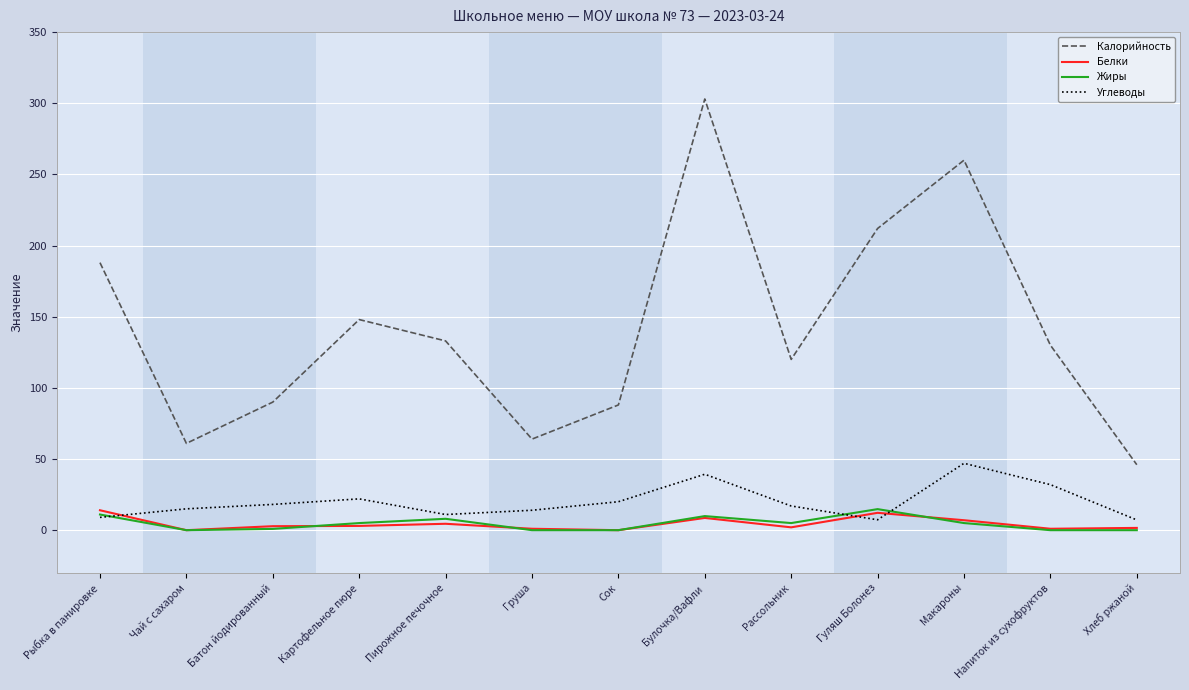

Does the chart have visible grid lines?

Yes